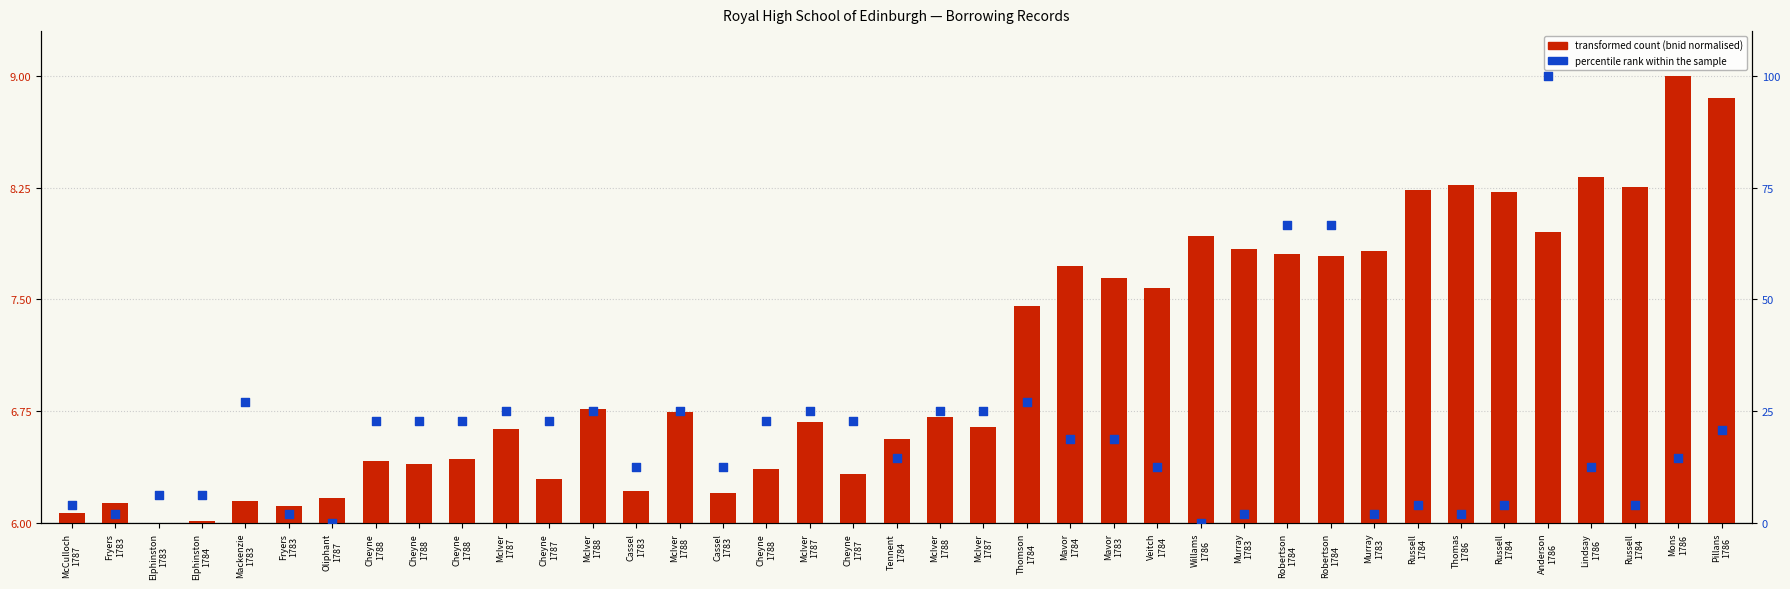

At how many categories does at least one series exceed 72?

1